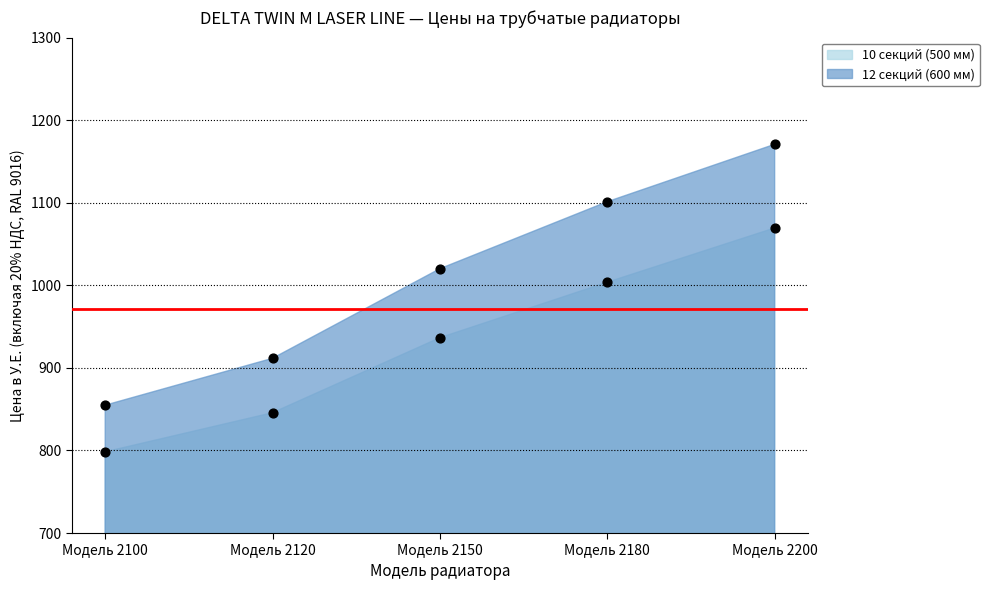

At which category is the sum across all series the highest?

Модель 2200